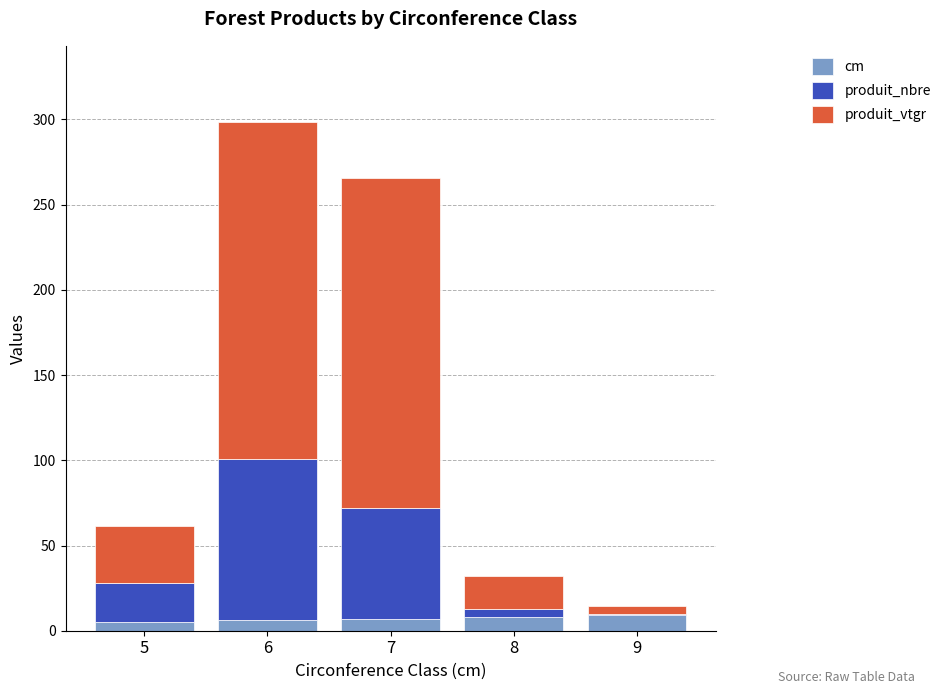

What are all the series names shown in the legend?

cm, produit_nbre, produit_vtgr